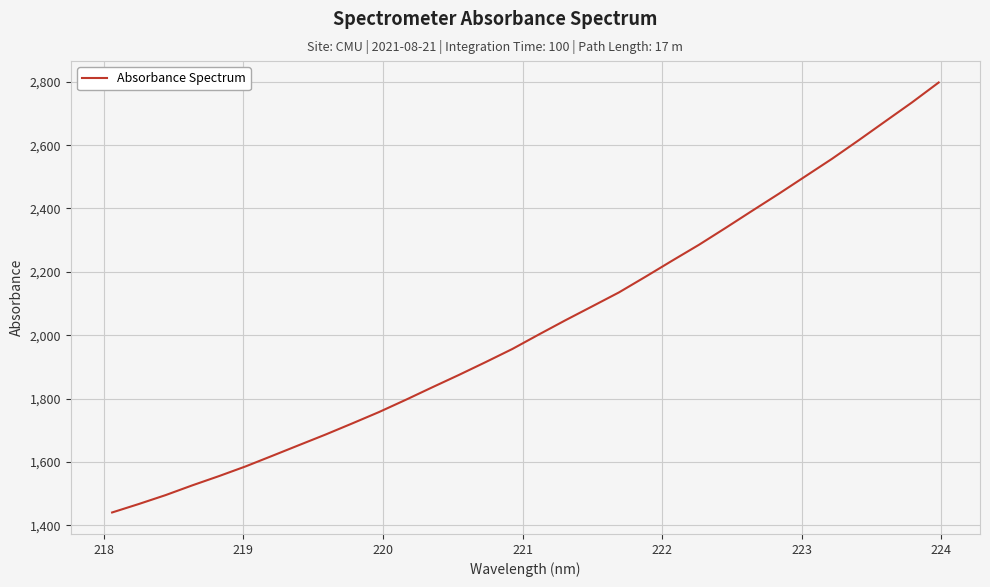

What is the minimum value shown in the chart?

1440.2